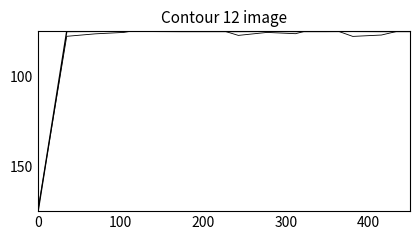

What is the difference between the maximum and minimum values in the Identifier (contour) series?

102.1